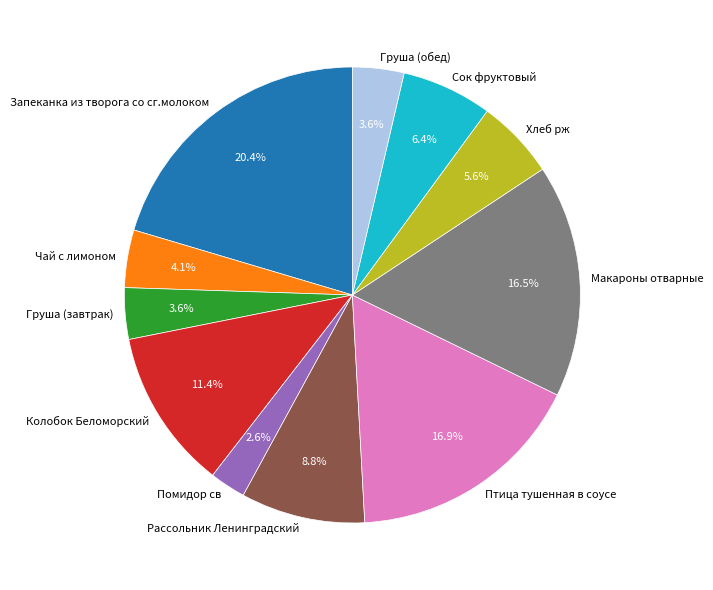

Does Груша (завтрак) account for over 50% of the chart?

No